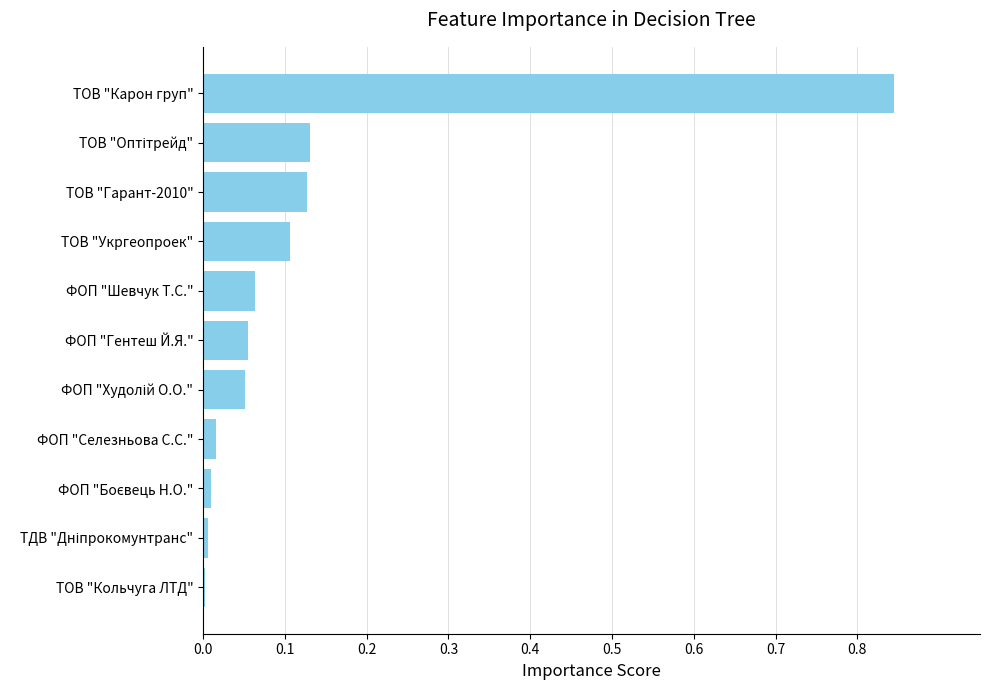

Which category has the highest value across all series?

ТОВ "Карон груп"